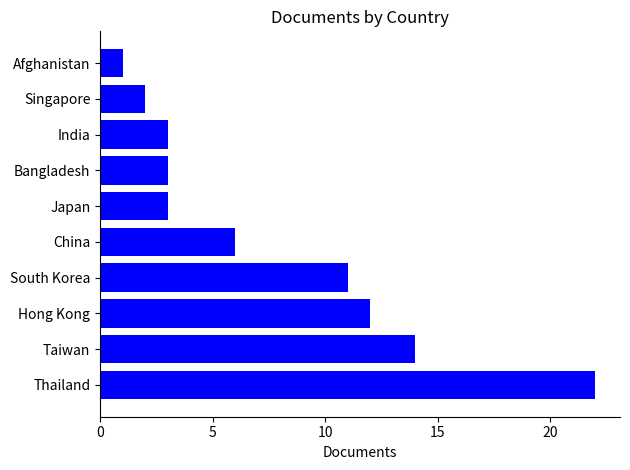

What is the maximum value shown in the chart?

22